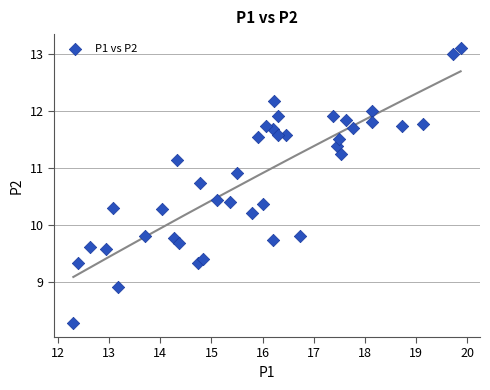

What is the range of X values (max minus min)?

7.6